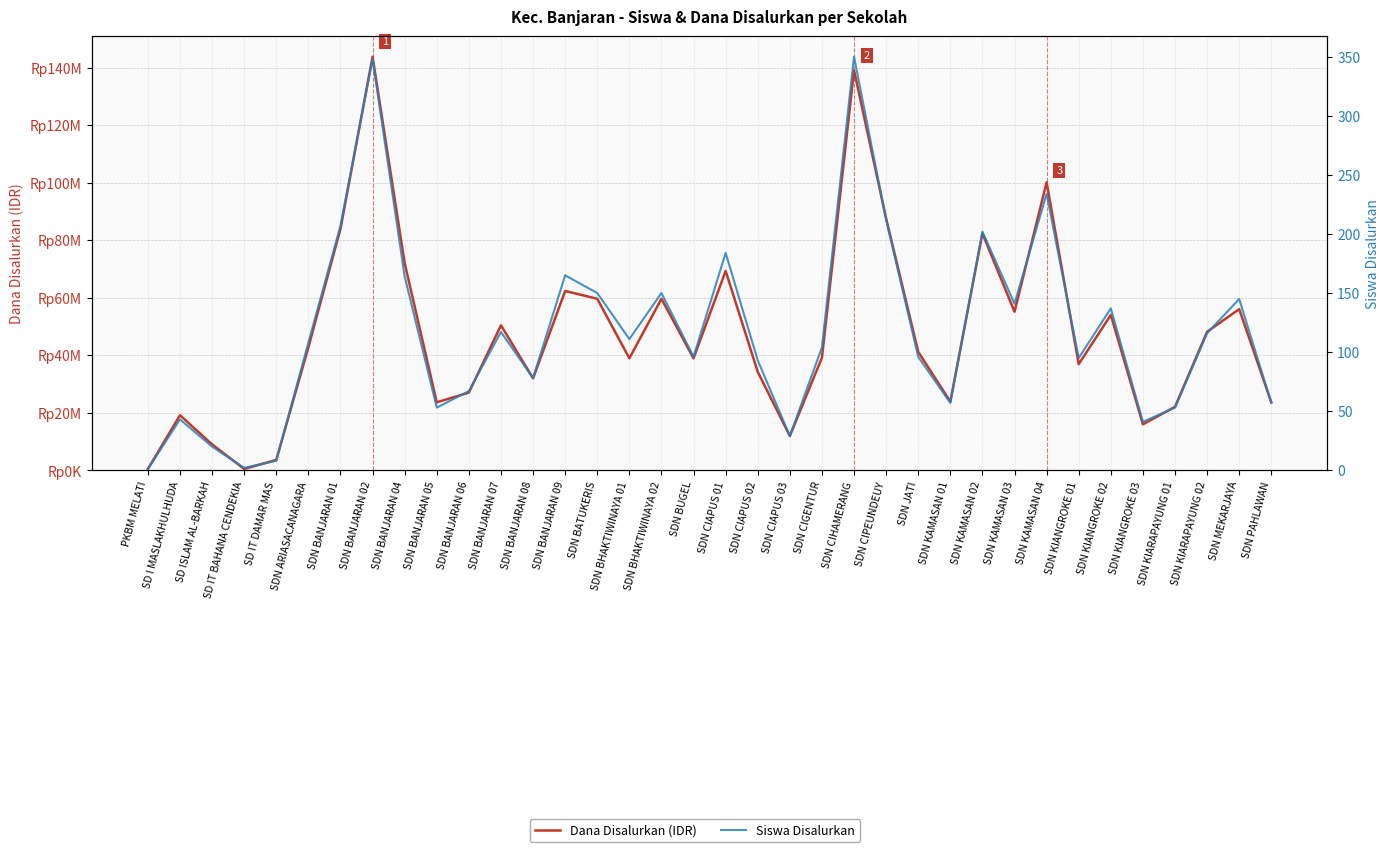

What is the difference between the maximum and minimum values in the Dana Disalurkan (IDR) series?

143325000